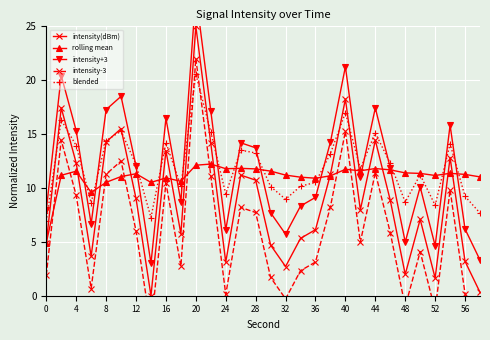

How many interior local valleys does the blended series have?

8